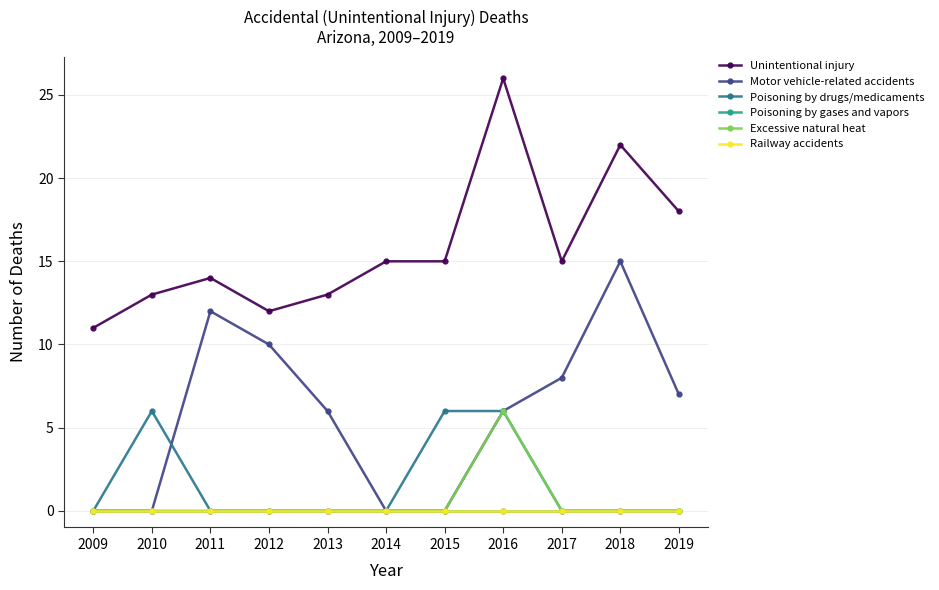

At how many categories does at least one series exceed 6?

11